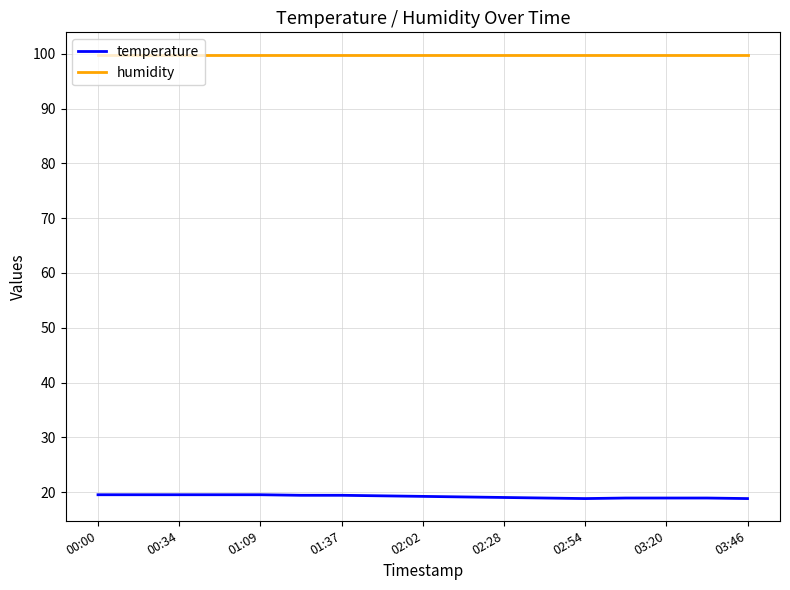

True or false: humidity and temperature cross at least once.

False